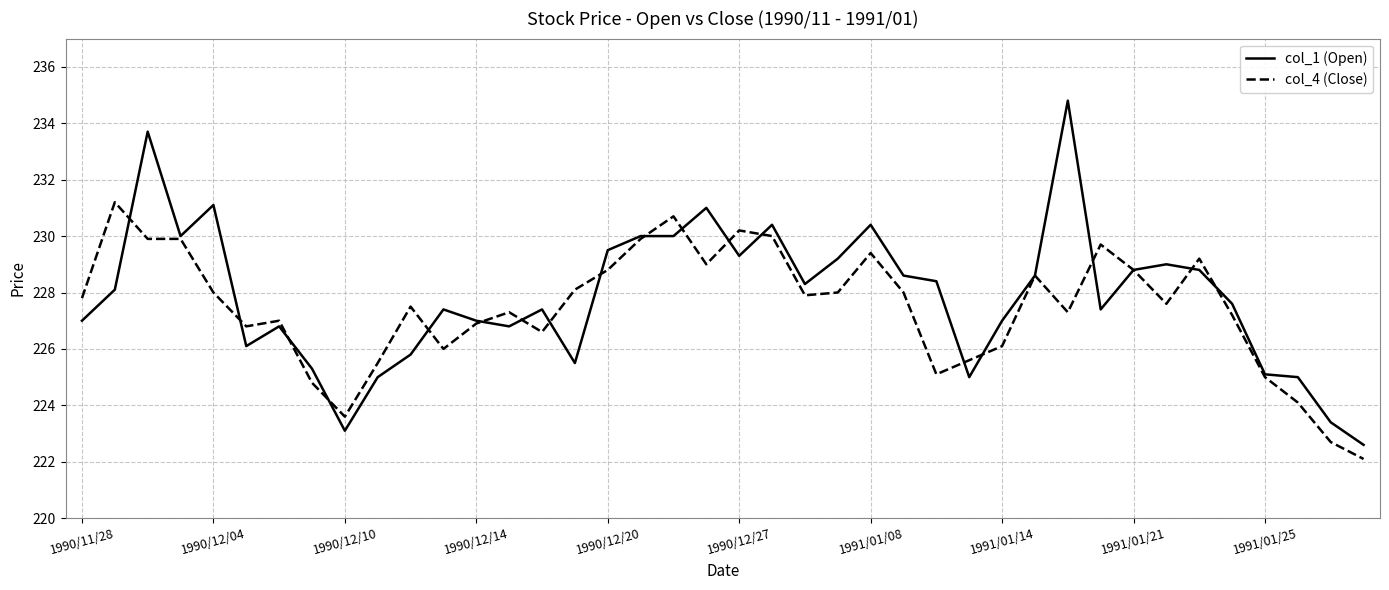

What is the sum of all col_1 (Open) values?

9114.3